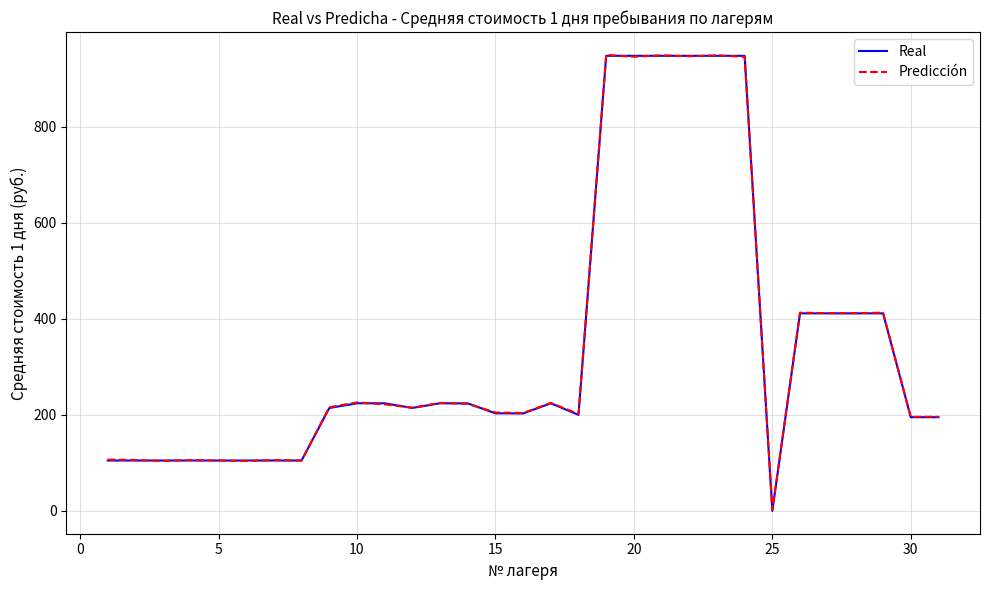

What is the difference between the maximum and minimum values in the Real series?

948.0